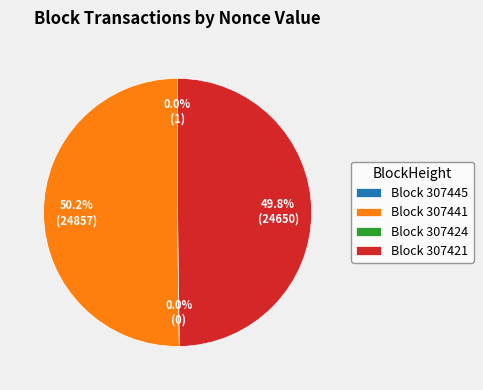

Between 307441 and 307445, which is larger?

307441